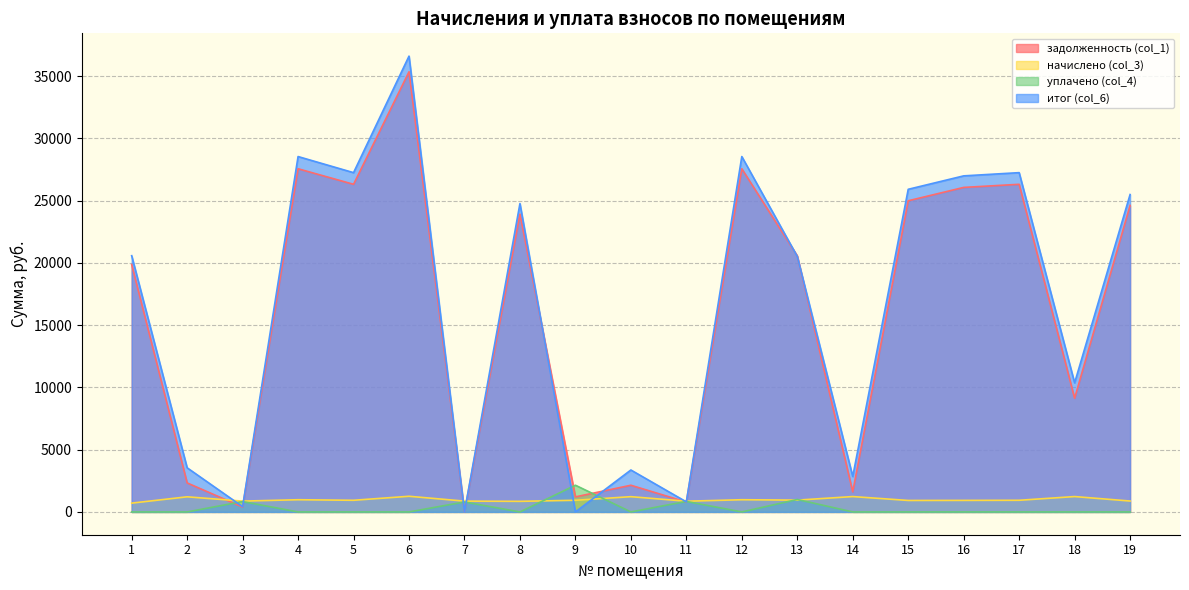

What is the sum of all итог (col_6) values?

313819.5